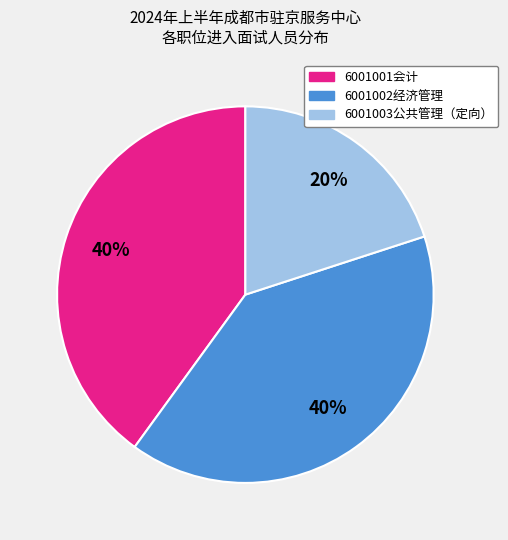

To the nearest percent, what portion does 6001003公共管理（定向） represent?

20%